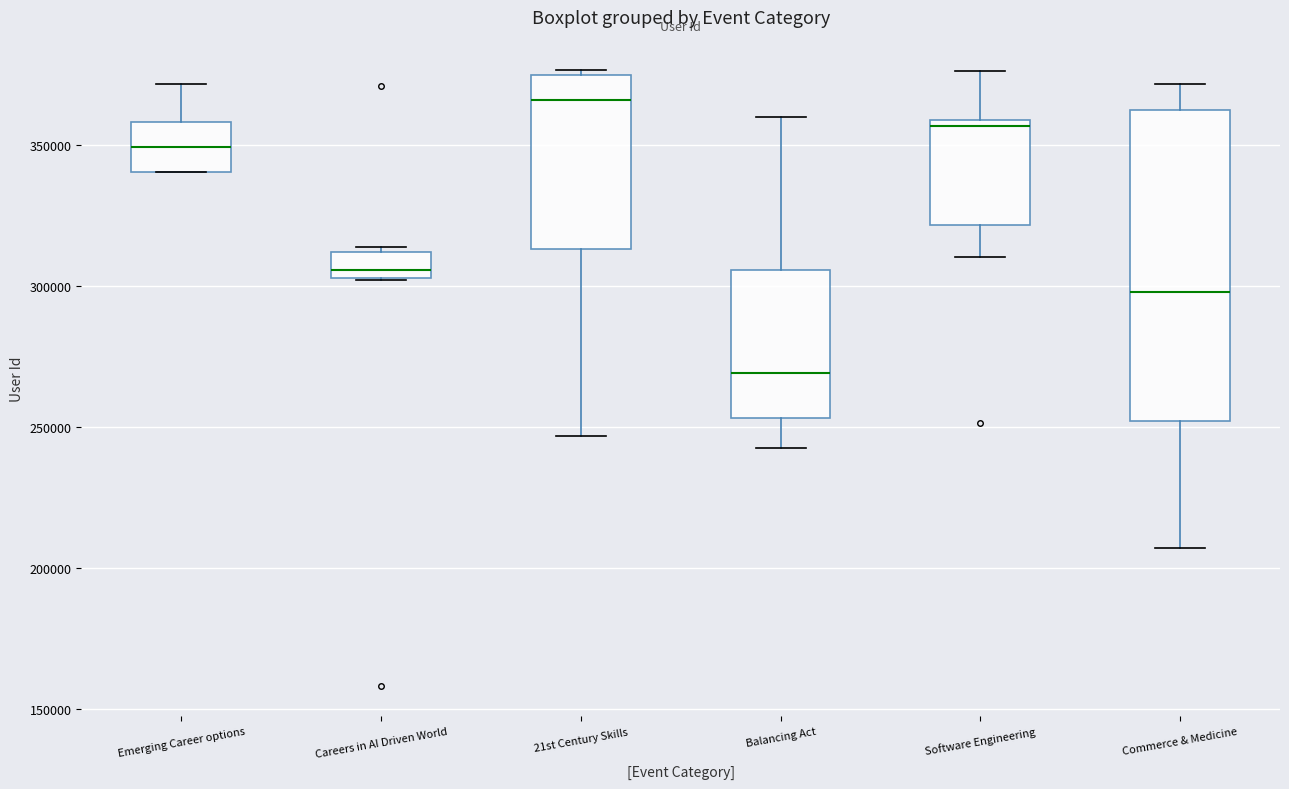

Comparing the boxes themselves (not the whiskers), which one is the tallest?

Commerce & Medicine